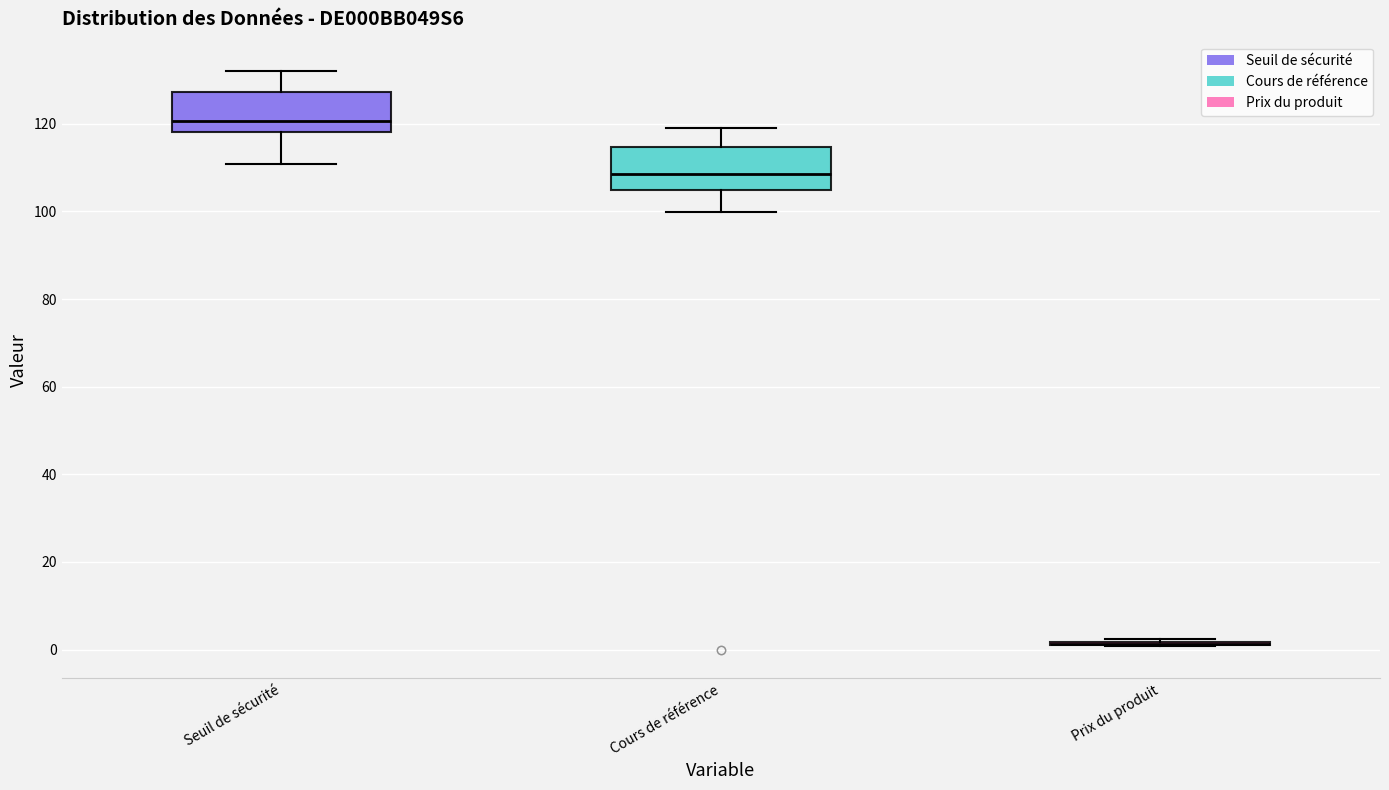

Where does the upper whisker of the box for Seuil de sécurité end on the y-axis? The values are not printed on the chart, so give them approximately, as read against the axis.

132